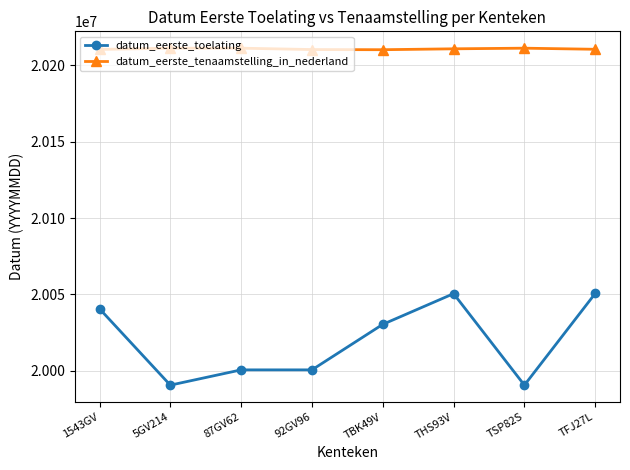

Which series has the largest total across all categories?

datum_eerste_tenaamstelling_in_nederland